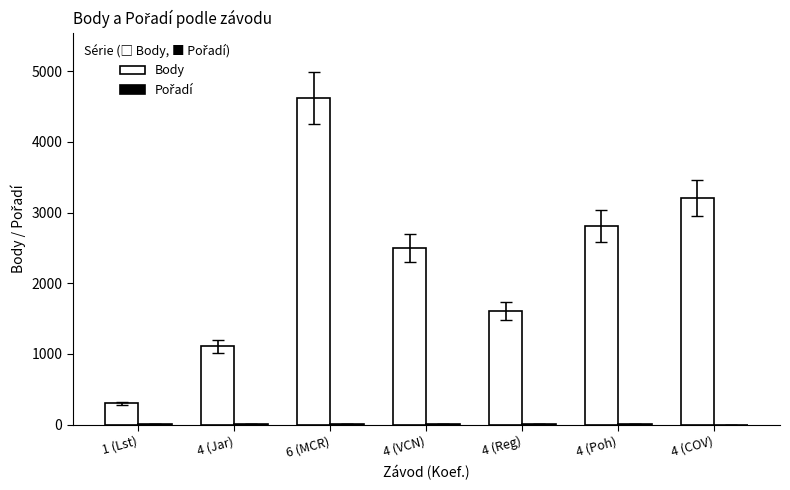

At which category is the sum across all series the highest?

6 (MCR)